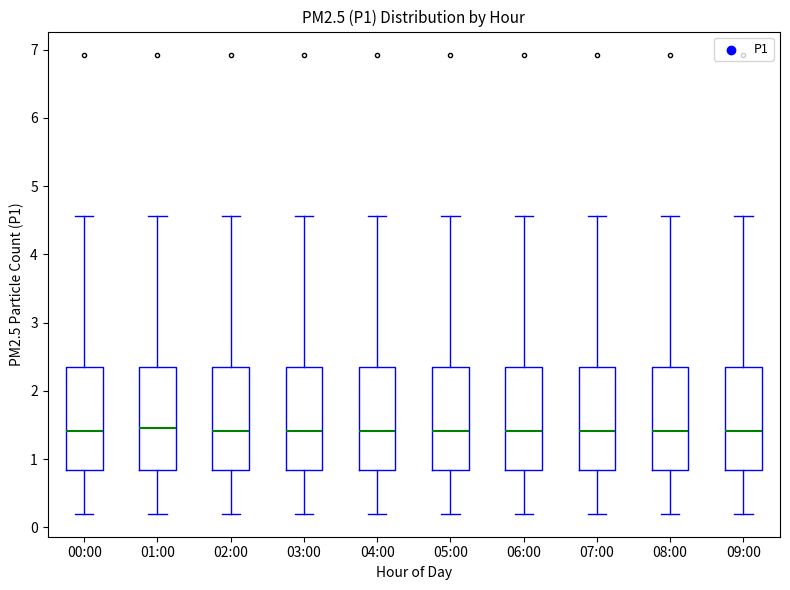

Reading left to right, read every box against the y-axis: the position of its median line, the range the box covers, and the ends of its whiskers. The values are not printed on the chart, so give them approximately, as read against the axis.

00:00: median 1.4, box 0.8 to 2.4, whiskers 0.2 to 4.6
01:00: median 1.5, box 0.8 to 2.4, whiskers 0.2 to 4.6
02:00: median 1.4, box 0.8 to 2.4, whiskers 0.2 to 4.6
03:00: median 1.4, box 0.8 to 2.4, whiskers 0.2 to 4.6
04:00: median 1.4, box 0.8 to 2.4, whiskers 0.2 to 4.6
05:00: median 1.4, box 0.8 to 2.4, whiskers 0.2 to 4.6
06:00: median 1.4, box 0.8 to 2.4, whiskers 0.2 to 4.6
07:00: median 1.4, box 0.8 to 2.4, whiskers 0.2 to 4.6
08:00: median 1.4, box 0.8 to 2.4, whiskers 0.2 to 4.6
09:00: median 1.4, box 0.8 to 2.4, whiskers 0.2 to 4.6